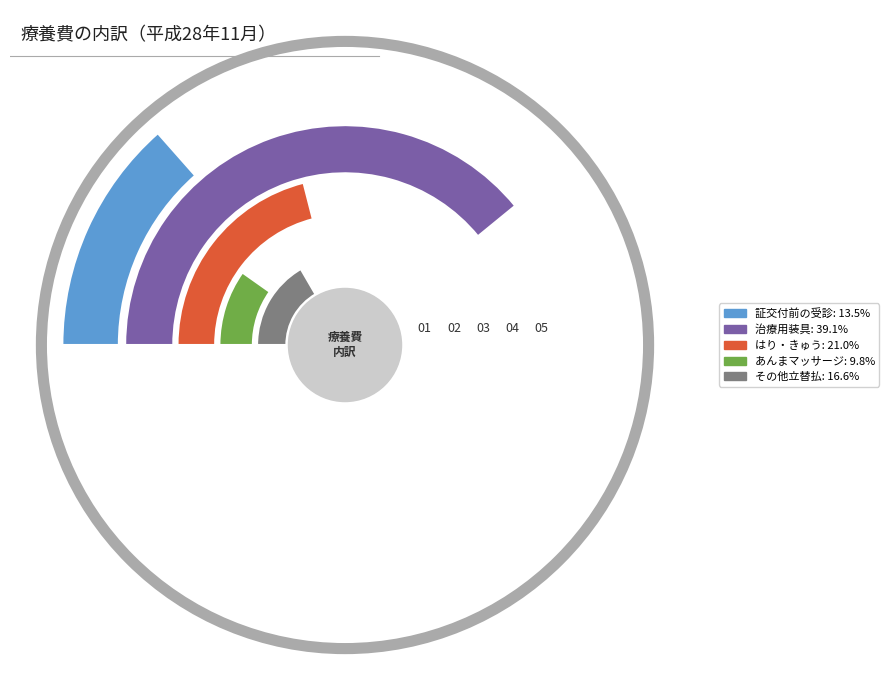

What percentage is the 治療用装具 slice, to the nearest percent?

39%